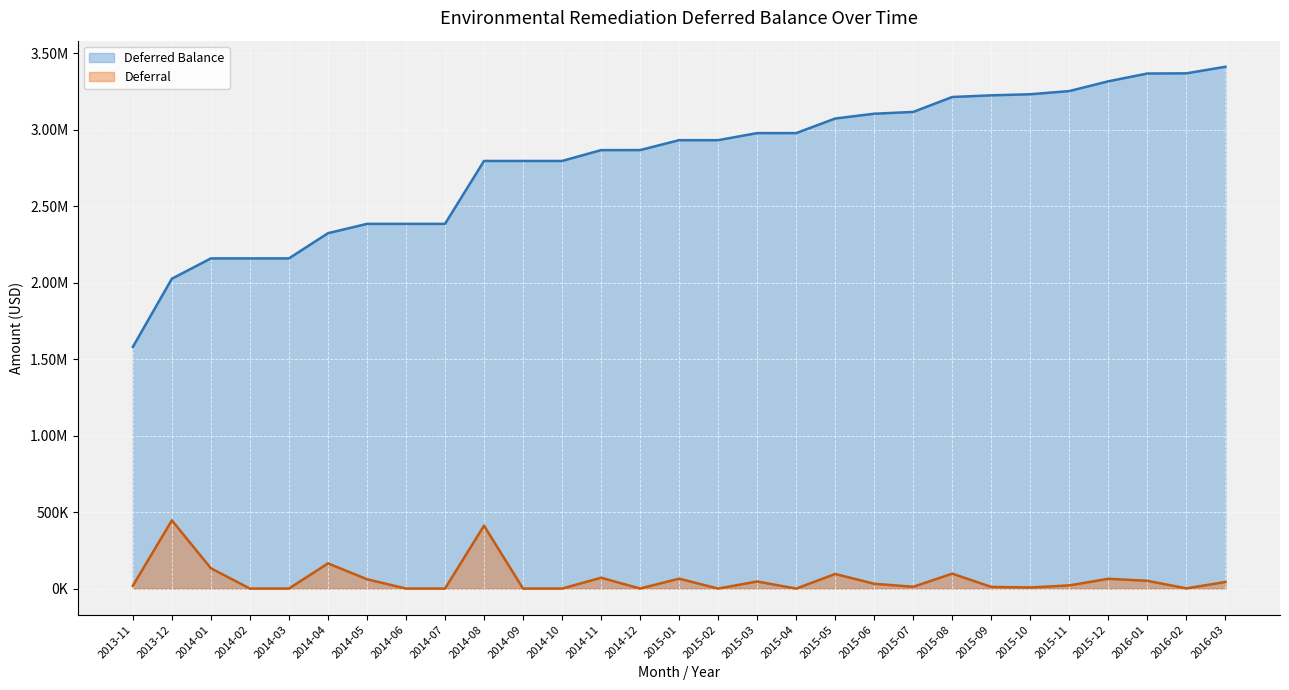

What is the sum of the Deferred Balance values at 2014-08 and 2016-03?

6205876.0